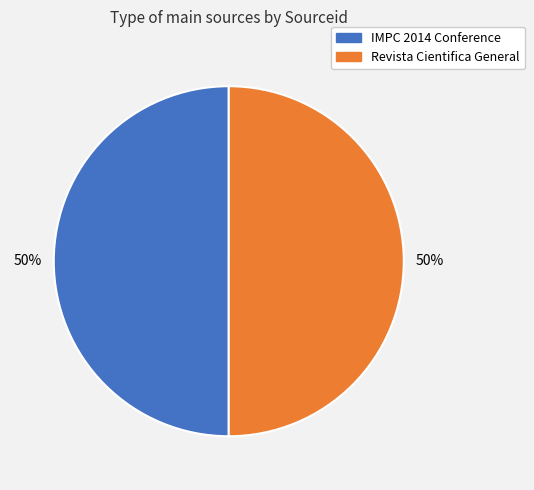

To the nearest percent, what portion does IMPC 2014 Conference represent?

50%